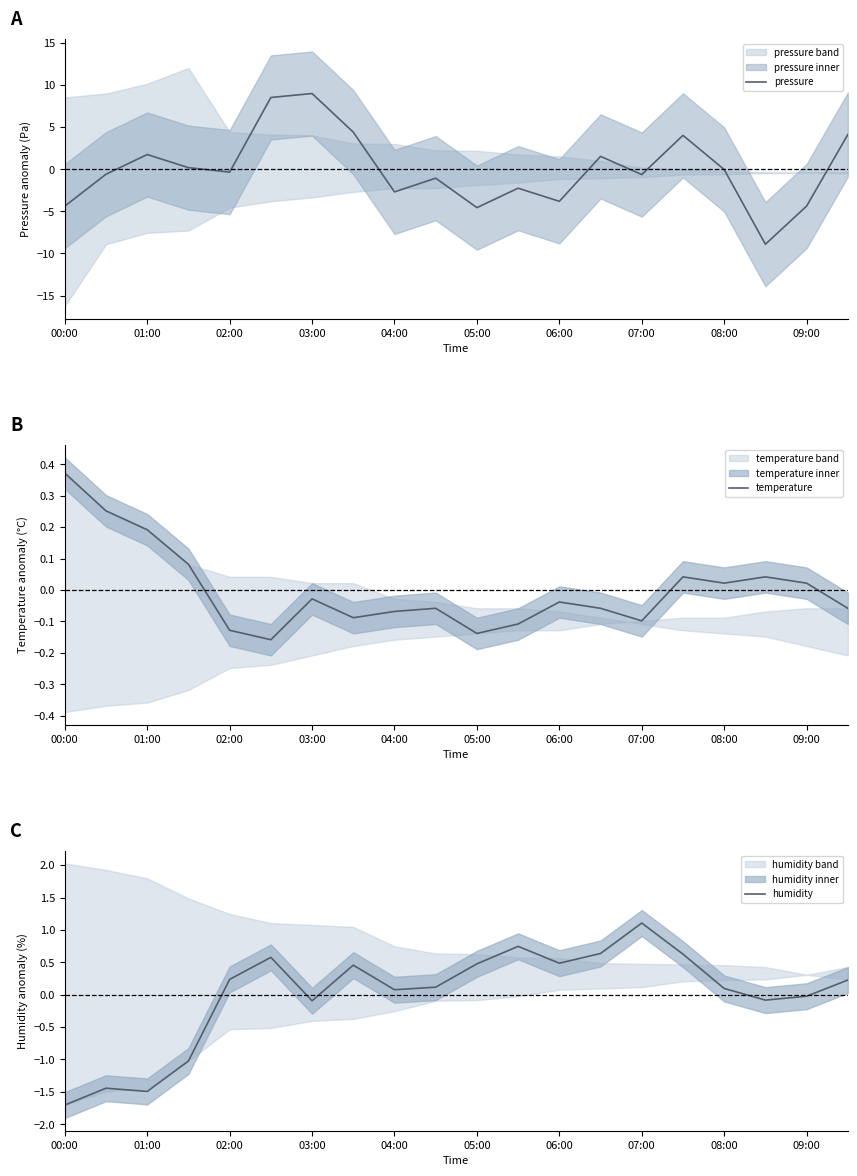

What is the smallest value displayed?

-8.9